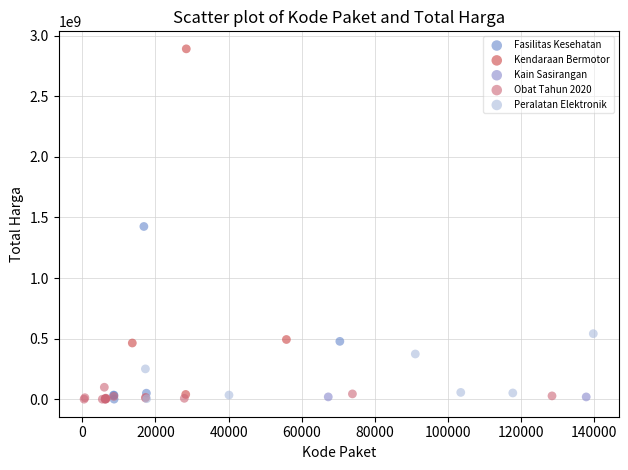

What are all the series names shown in the legend?

Fasilitas Kesehatan, Kendaraan Bermotor, Kain Sasirangan, Obat Tahun 2020, Peralatan Elektronik